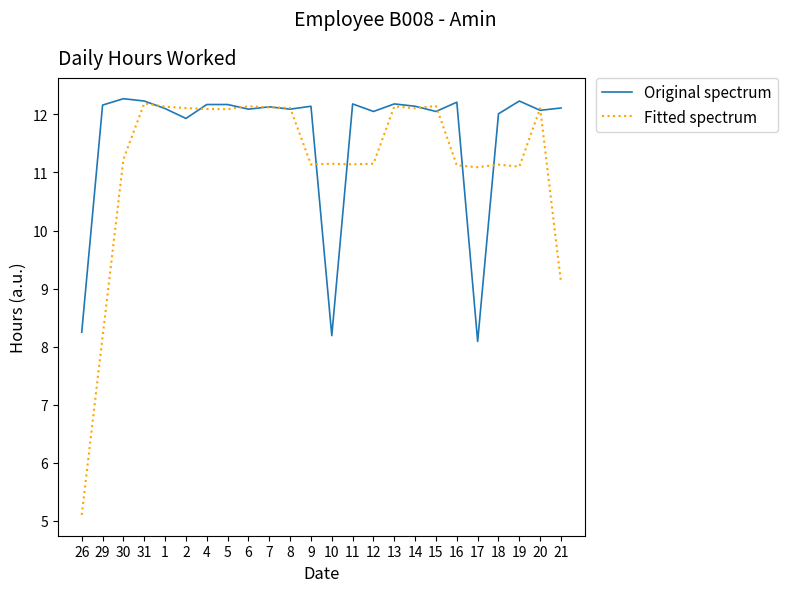

What is the maximum value for Fitted spectrum?

12.2